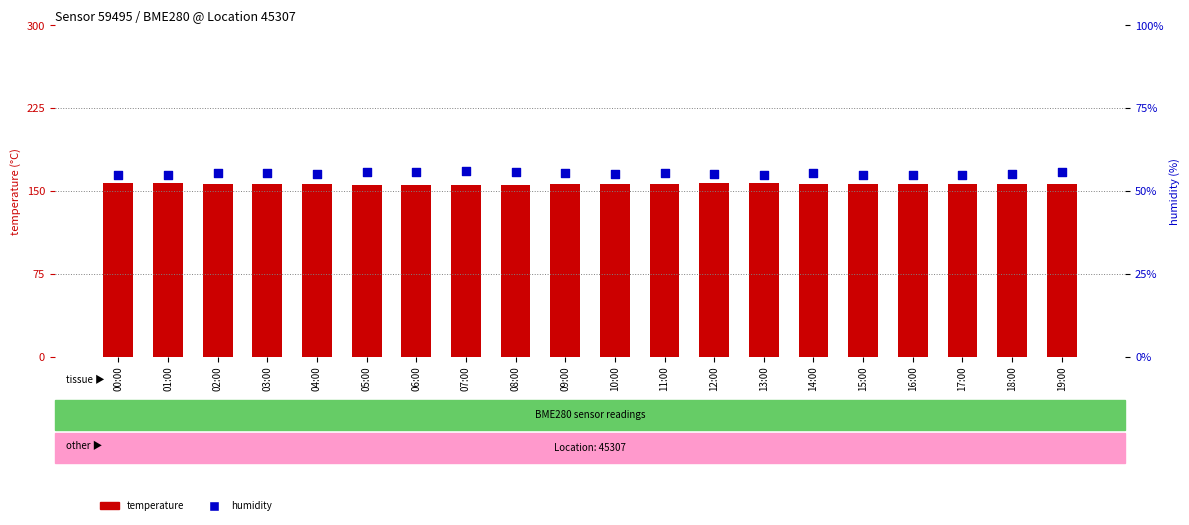

What is the total value across all series at 01:00?

70.6